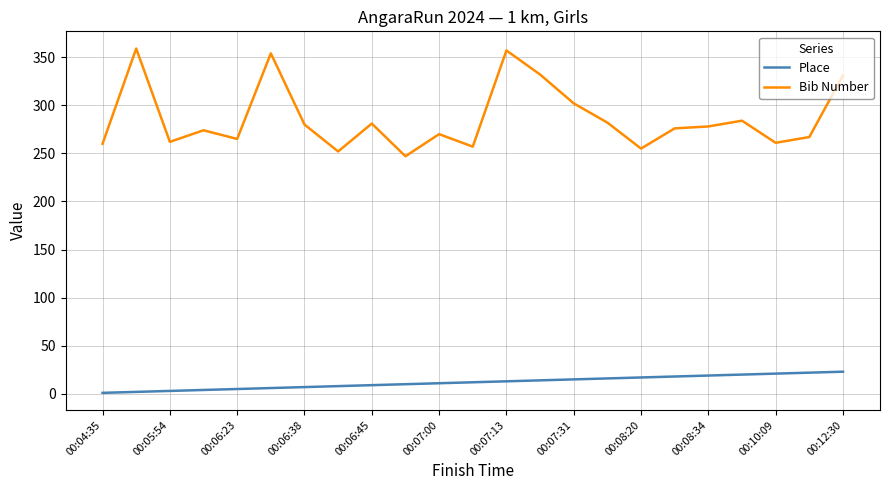

True or false: Place and Bib Number intersect in this chart.

False